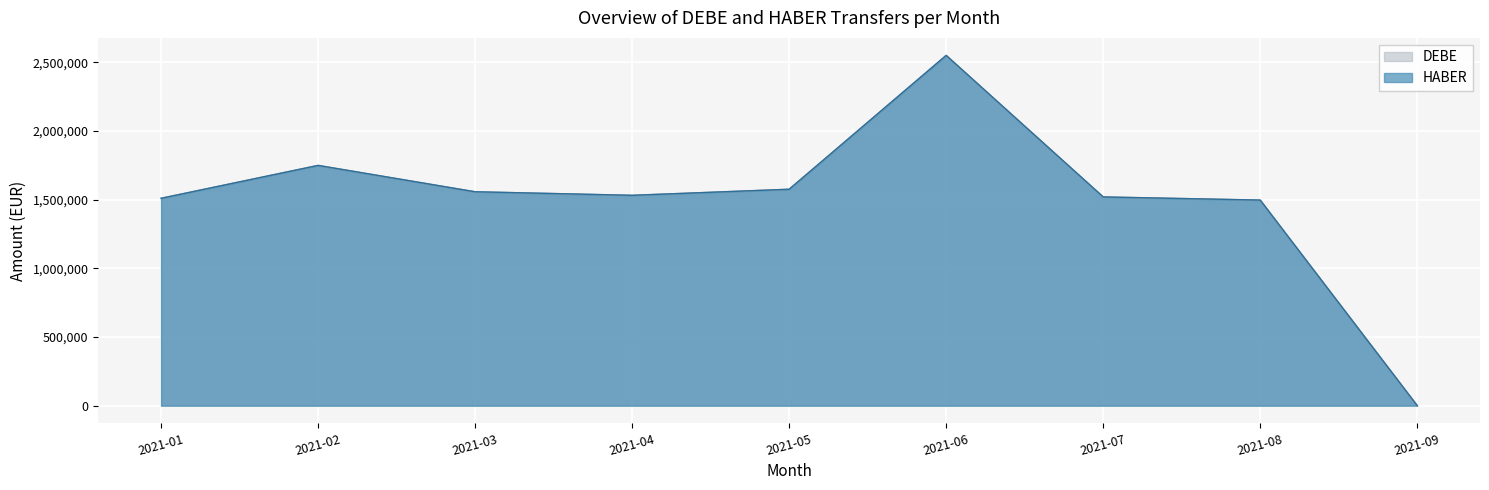

The DEBE series shows -1315758.1 at 2021-10. True or false?

False